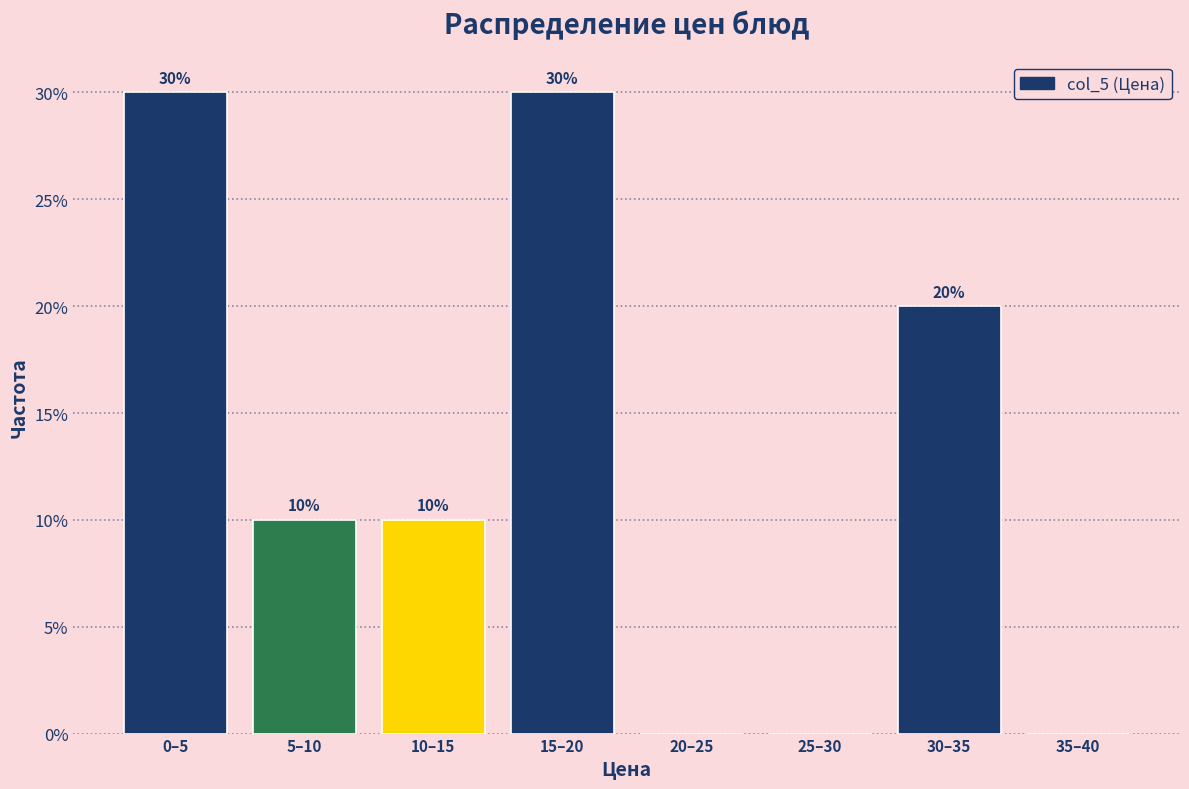

Reading right to left, list all the values displayed in this chart.

35–40=0	30–35=20	25–30=0	20–25=0	15–20=30	10–15=10	5–10=10	0–5=30